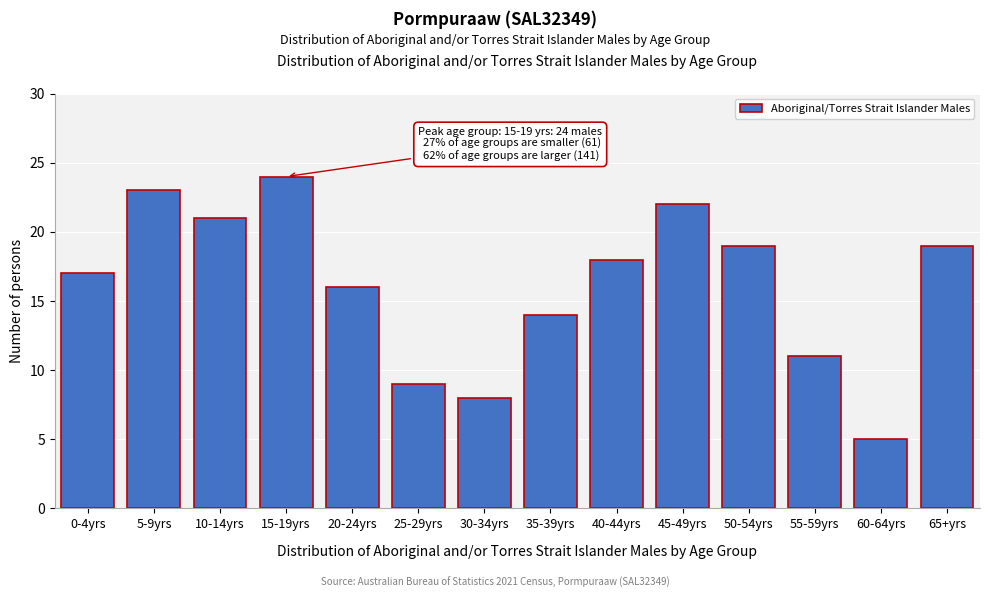

Reading right to left, what are all the values shown in this chart?

19	5	11	19	22	18	14	8	9	16	24	21	23	17